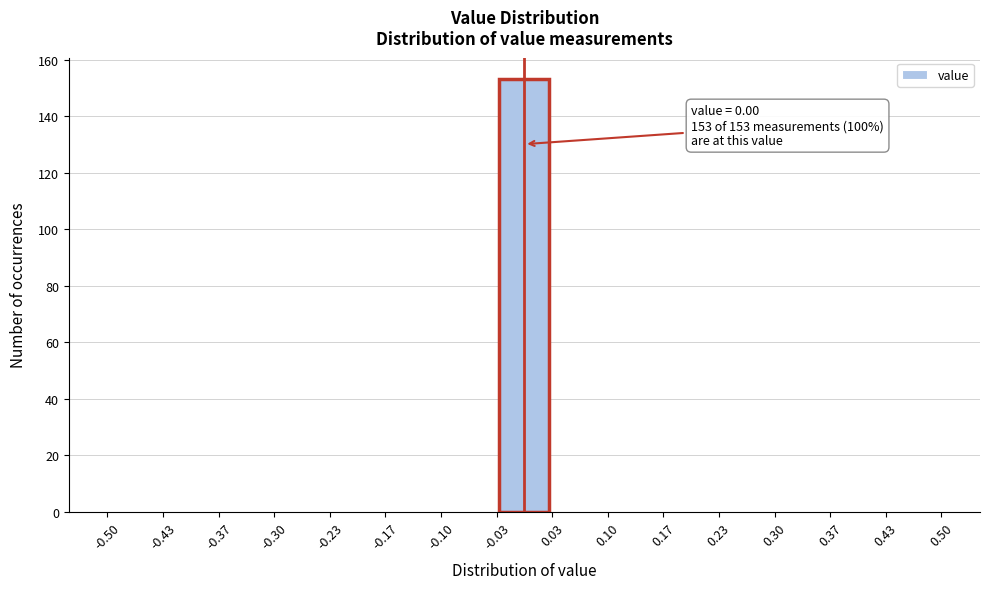

Over which range of the x-axis is the bar tallest?

-0.03 to 0.03